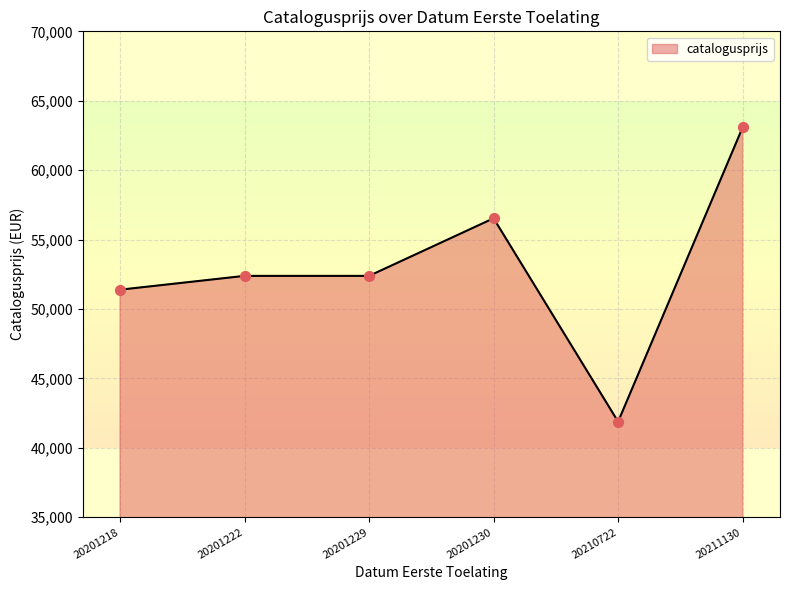

What is the change in value from 20201218 to 20201229?

+995.0